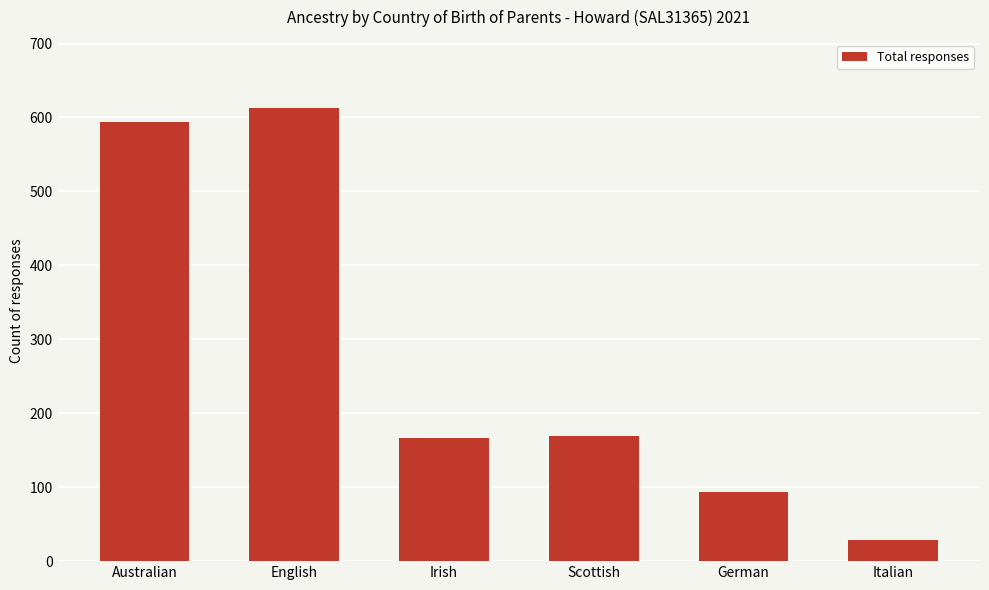

What is the difference between the values at German and Australian?

500